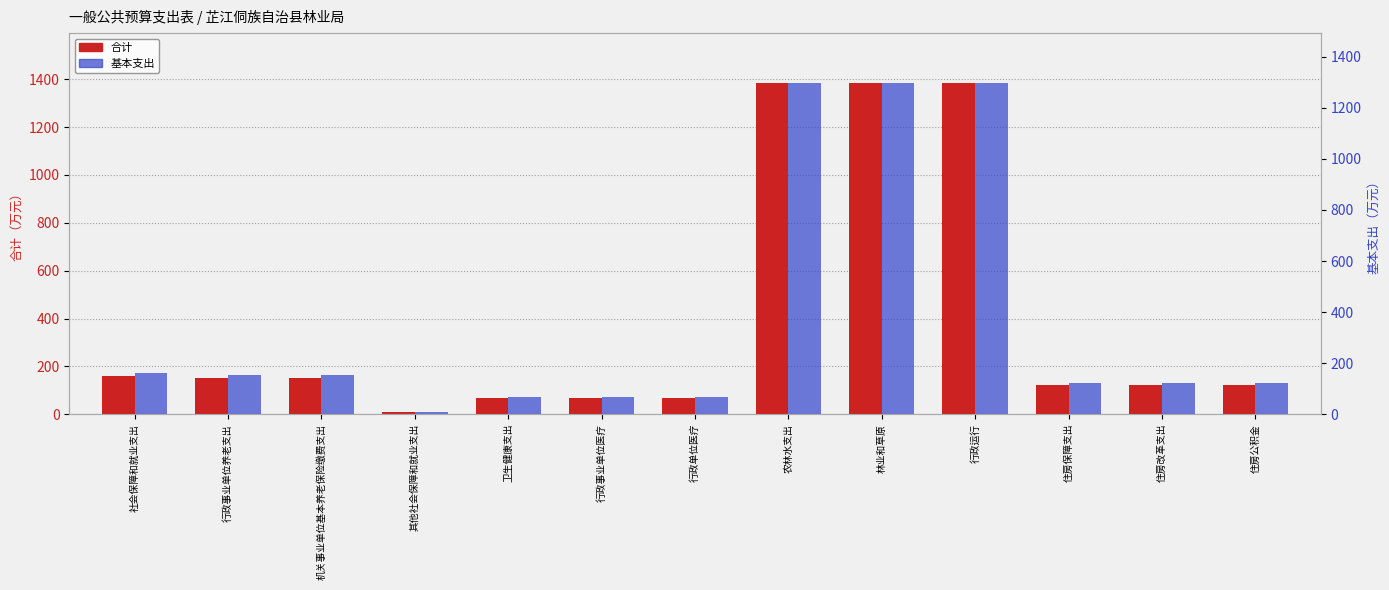

Are the bars grouped side by side (vs. stacked)?

Yes